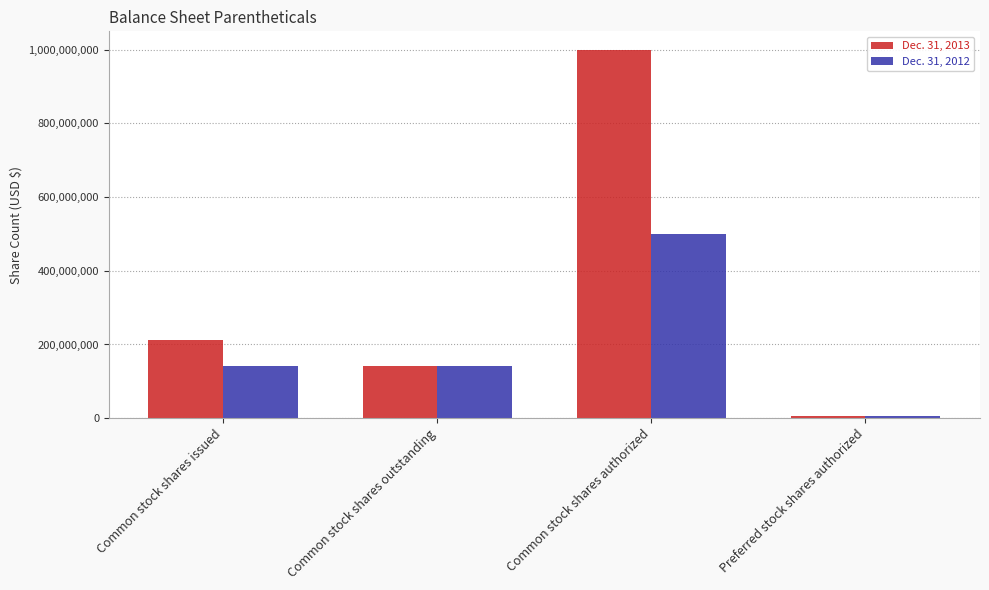

How many bars are there in total?

8